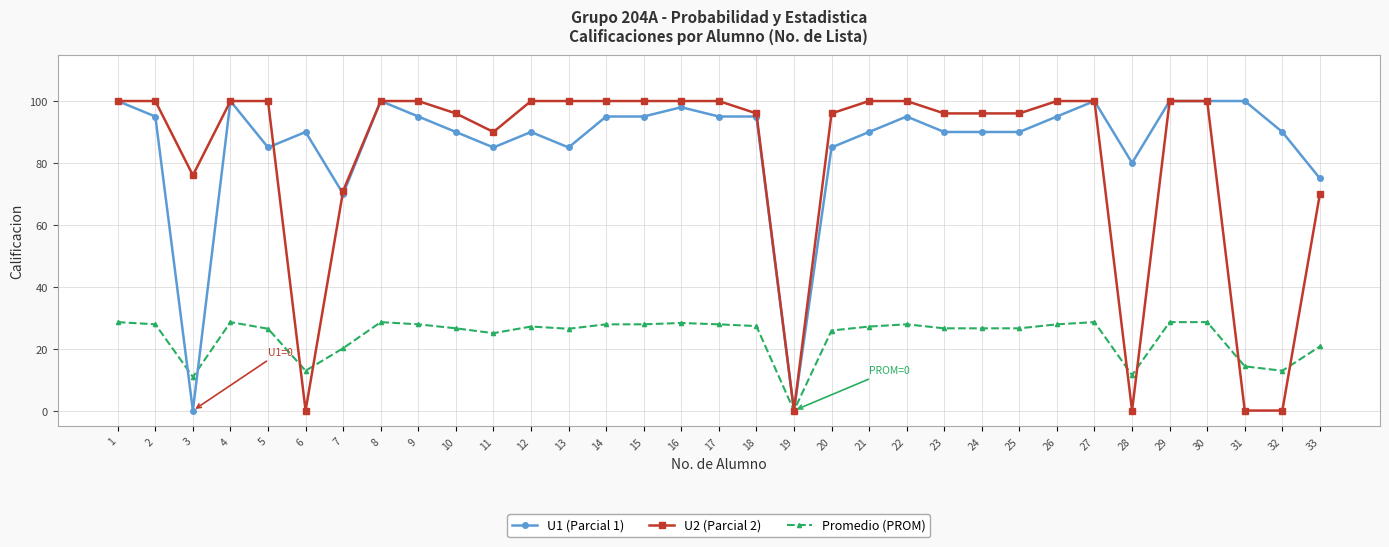

Does the chart have visible grid lines?

Yes